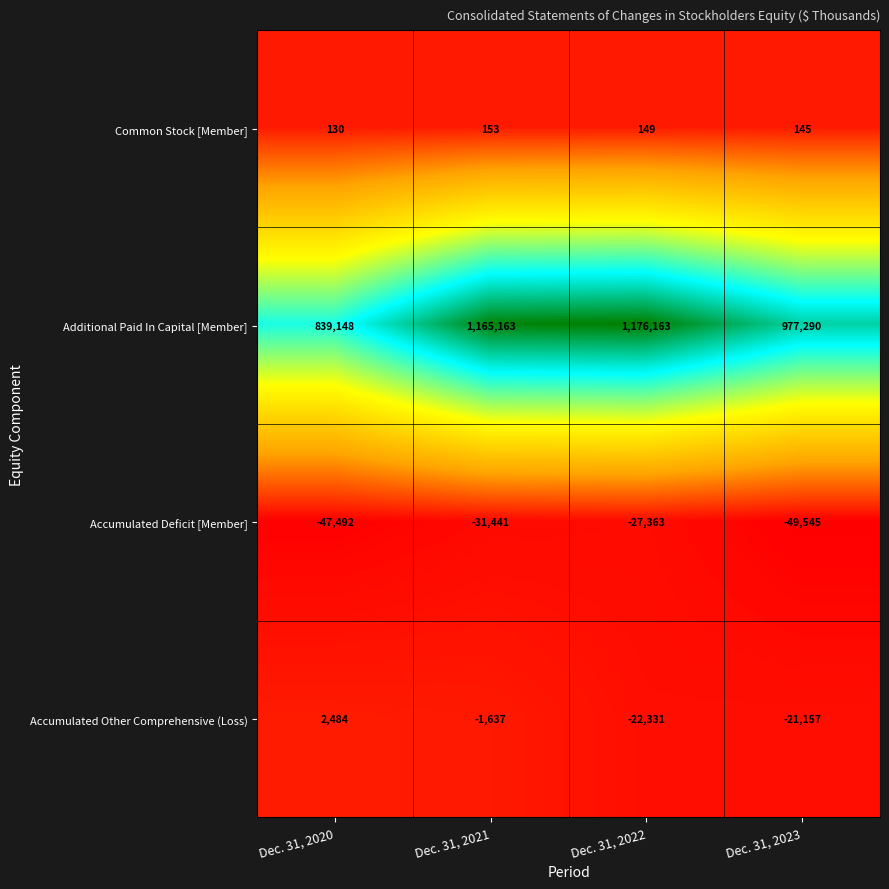

What is the sum of the Accumulated Deficit [Member] values at Dec. 31, 2023 and Dec. 31, 2020?

-97037